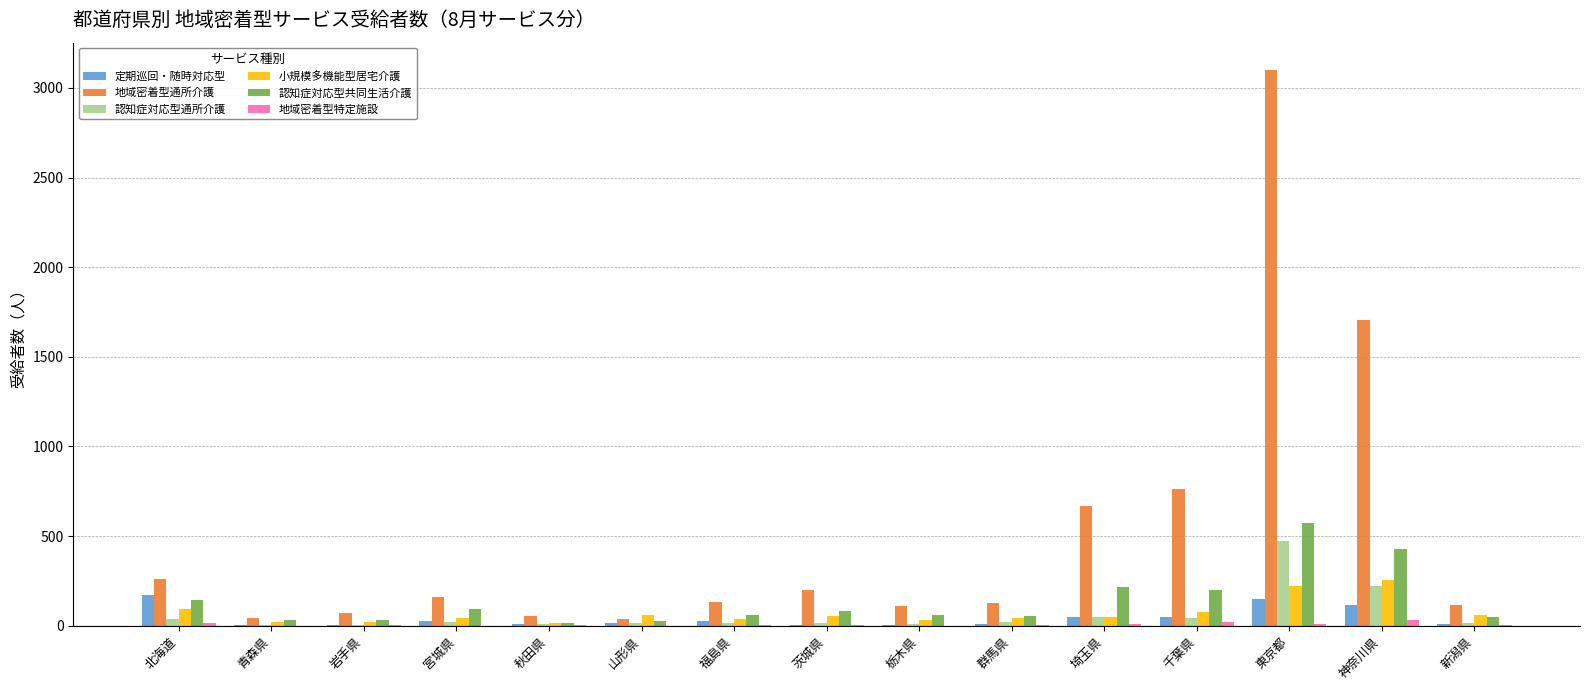

Which category has the highest value in the 地域密着型通所介護 series?

東京都